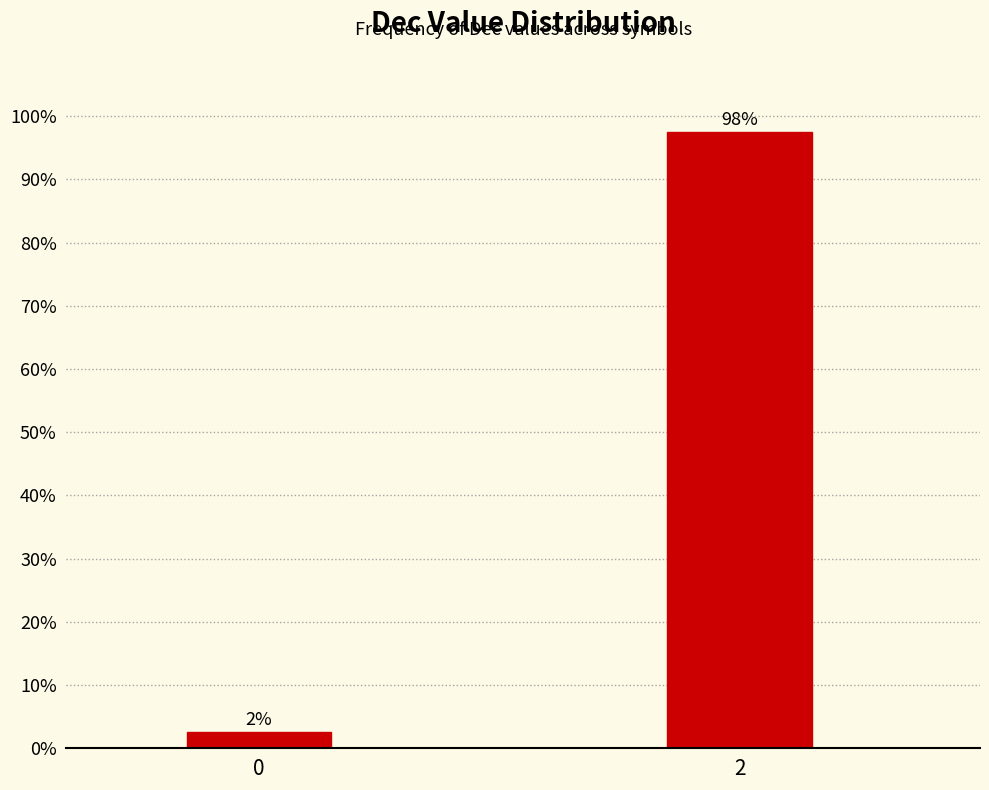

How many bars are there in total?

2